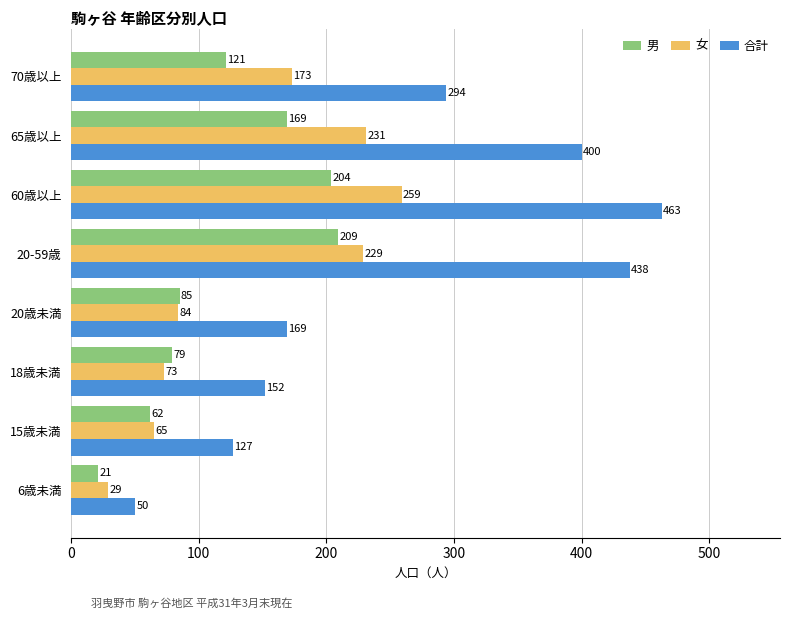

Between 6歳未満 and 70歳以上, which series saw the biggest shift?

合計